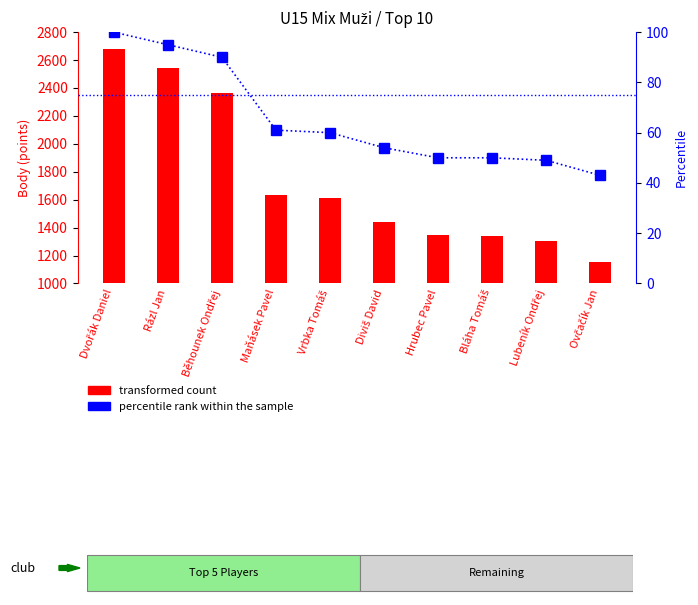

How many values in the percentile rank within the sample series are below 60?

5